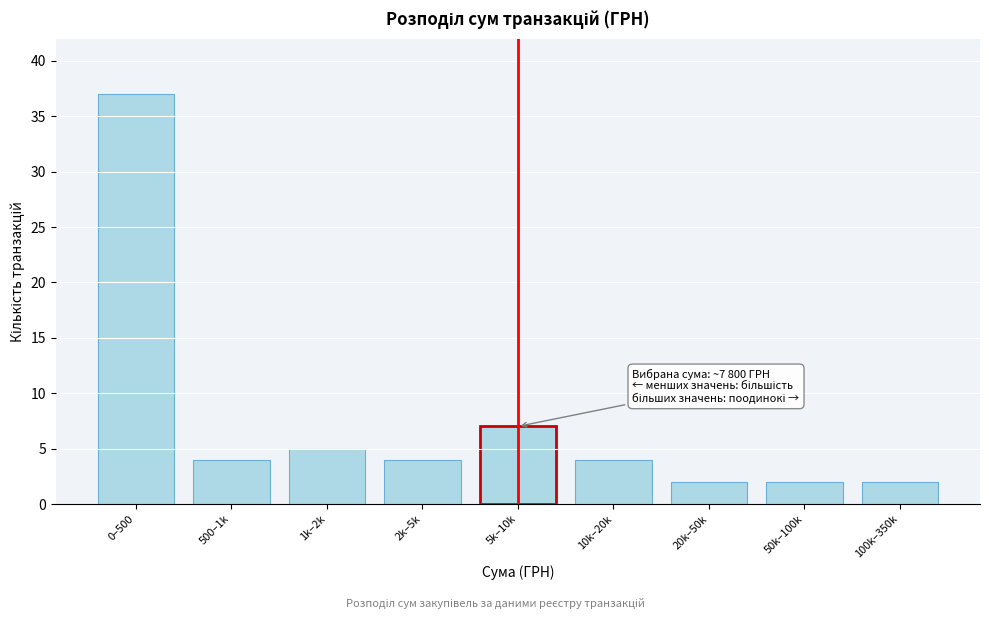

Reading left to right, transcribe all the data shown in this chart.

0–500=37	500–1k=4	1k–2k=5	2k–5k=4	5k–10k=7	10k–20k=4	20k–50k=2	50k–100k=2	100k–350k=2